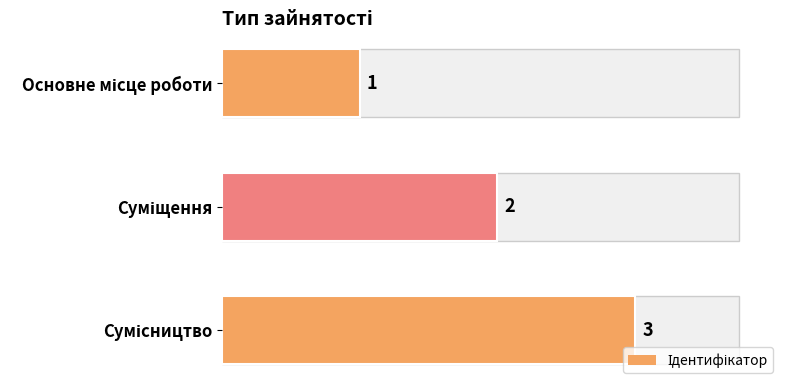

The value at Основне місце роботи is 1. True or false?

True